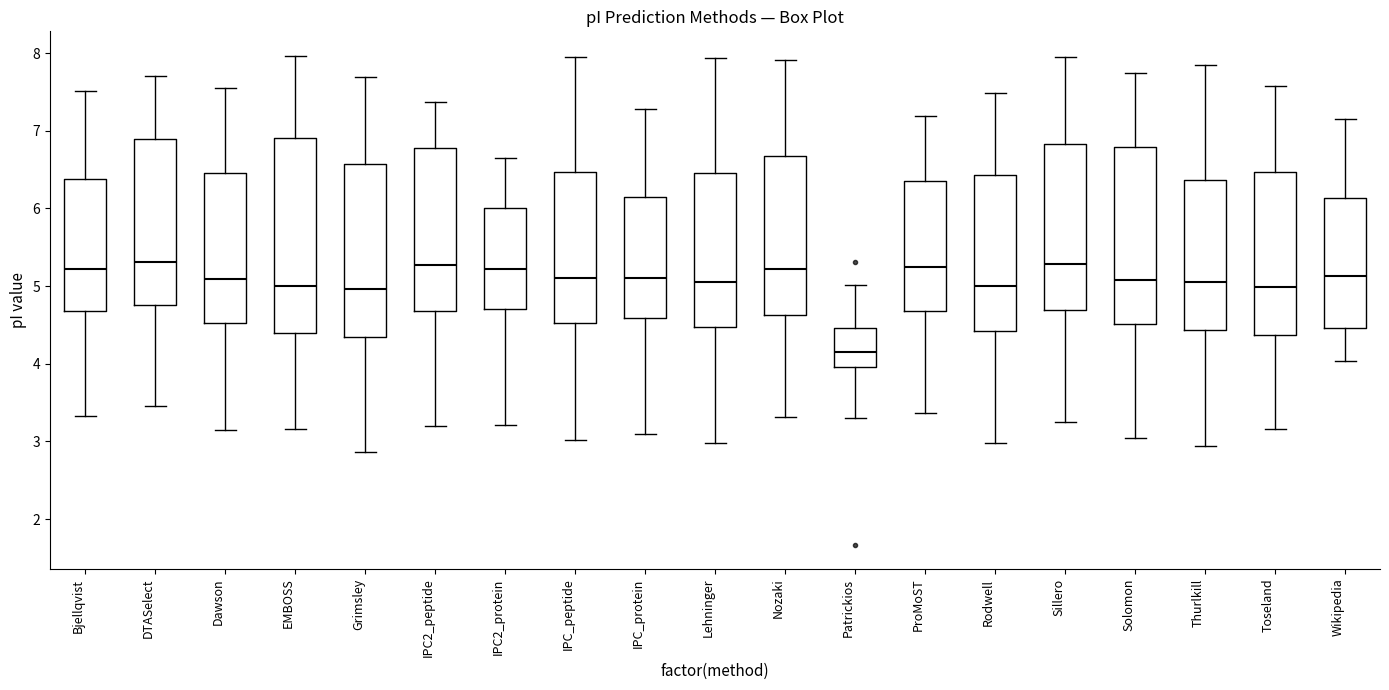

Where does the upper whisker of the box for Dawson end on the y-axis? The values are not printed on the chart, so give them approximately, as read against the axis.

7.6